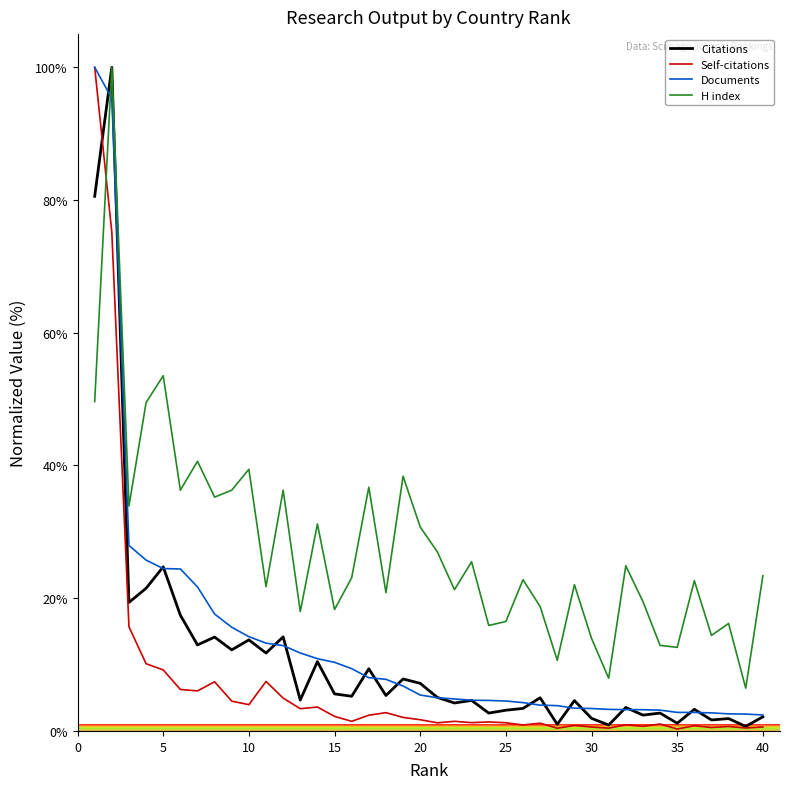

What is the lowest value of the H index series?

6.4